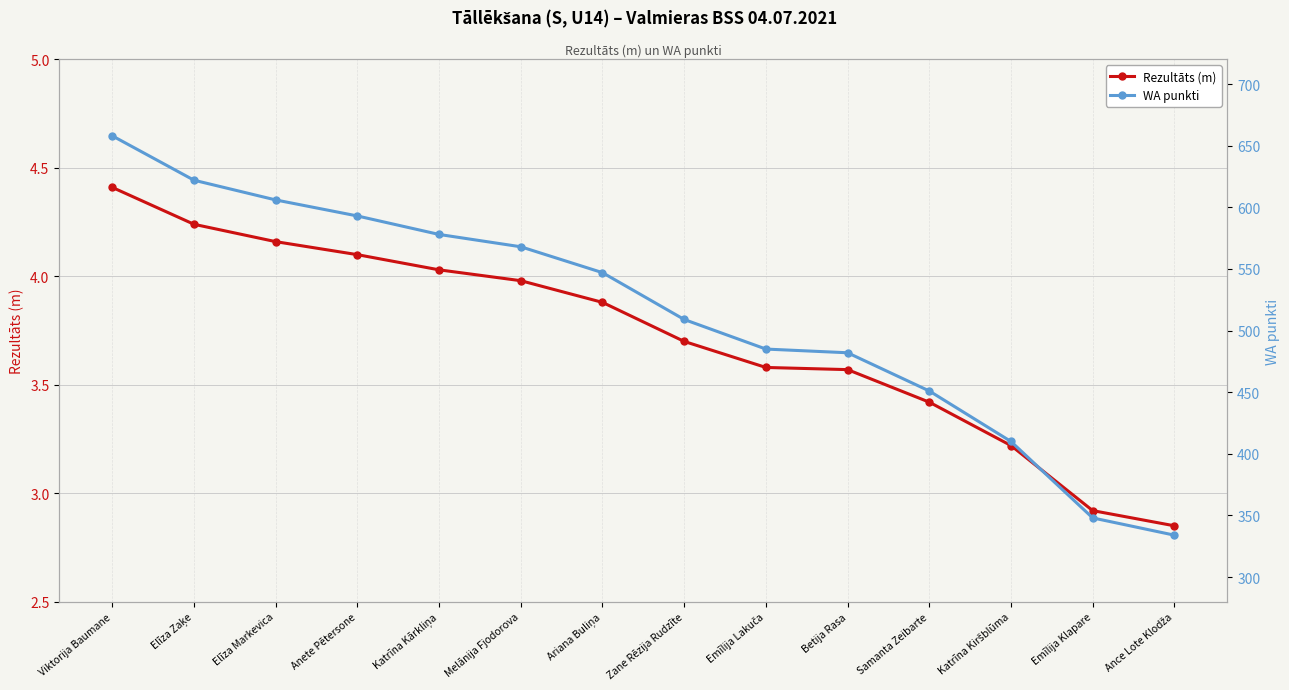

What is the value of the Rezultāts (m) point at the 6th from the left?

4.0